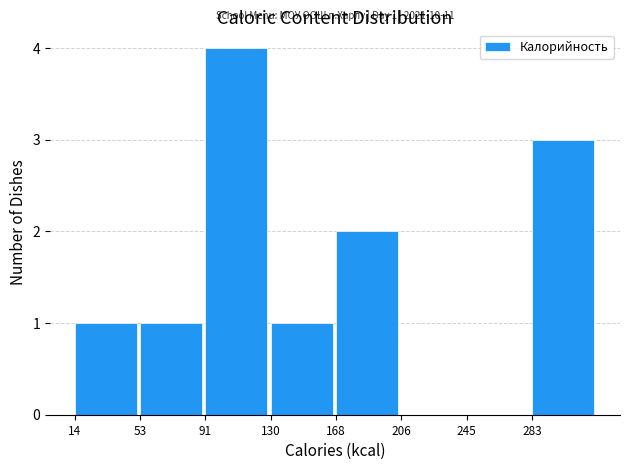

Over which range of the x-axis is the bar tallest?

90 to 130